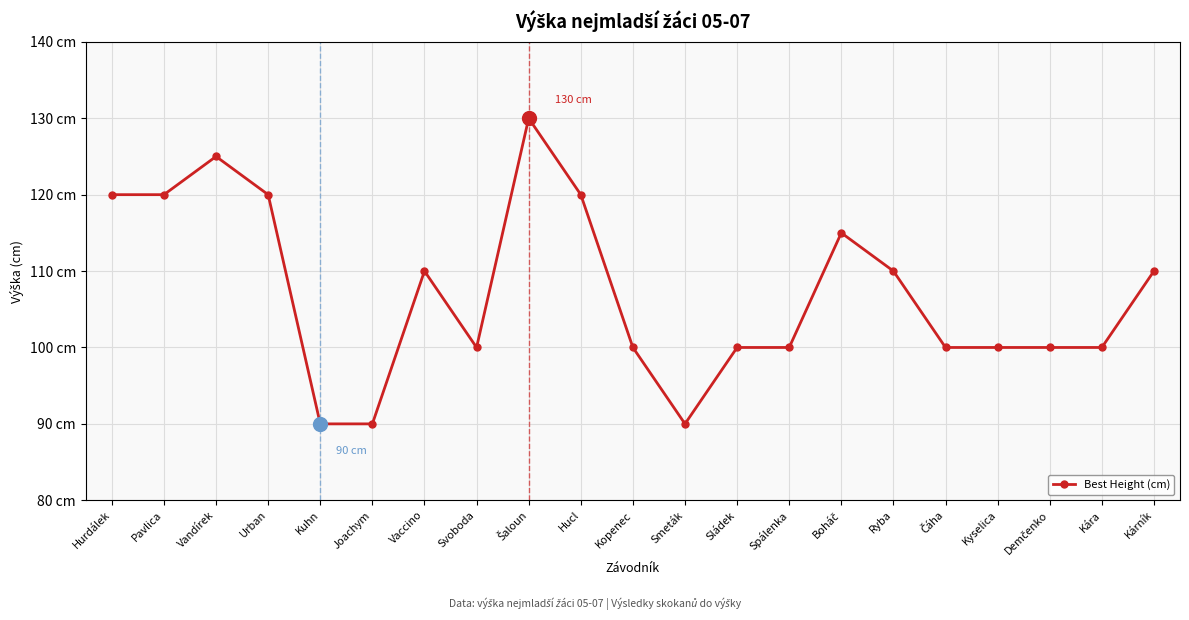

Is this an area chart (filled region under the line)?

No